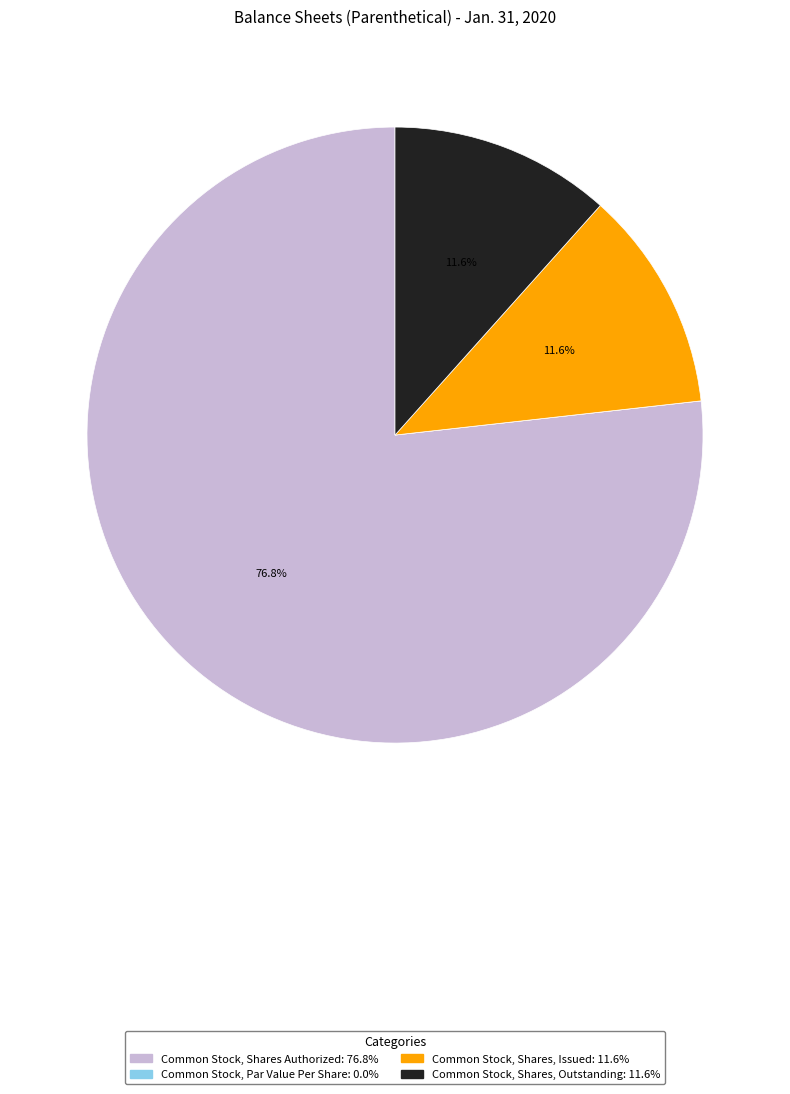

To the nearest percent, what portion does Common Stock, Shares Authorized represent?

77%